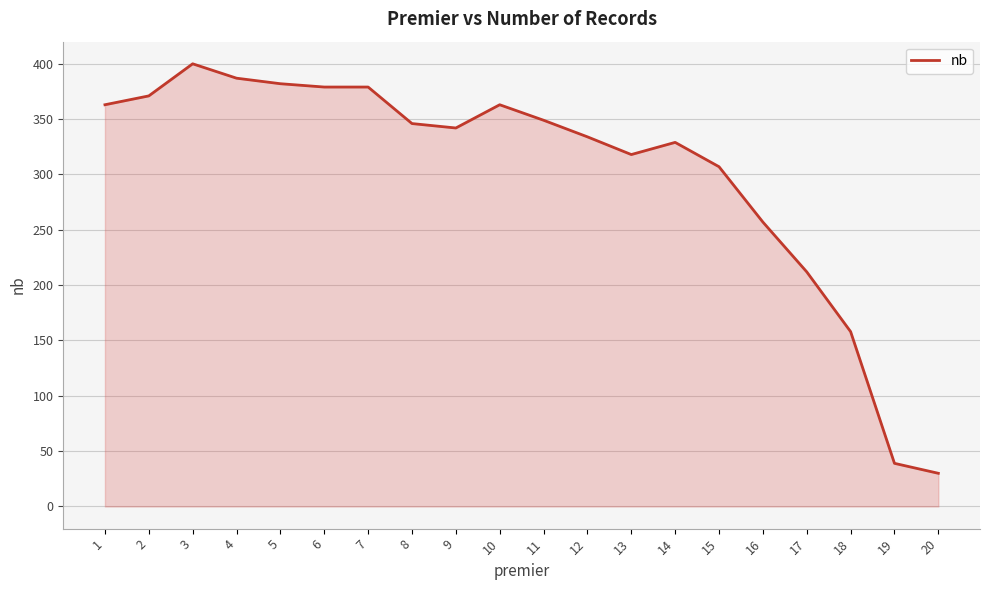

What is the maximum value shown in the chart?

400